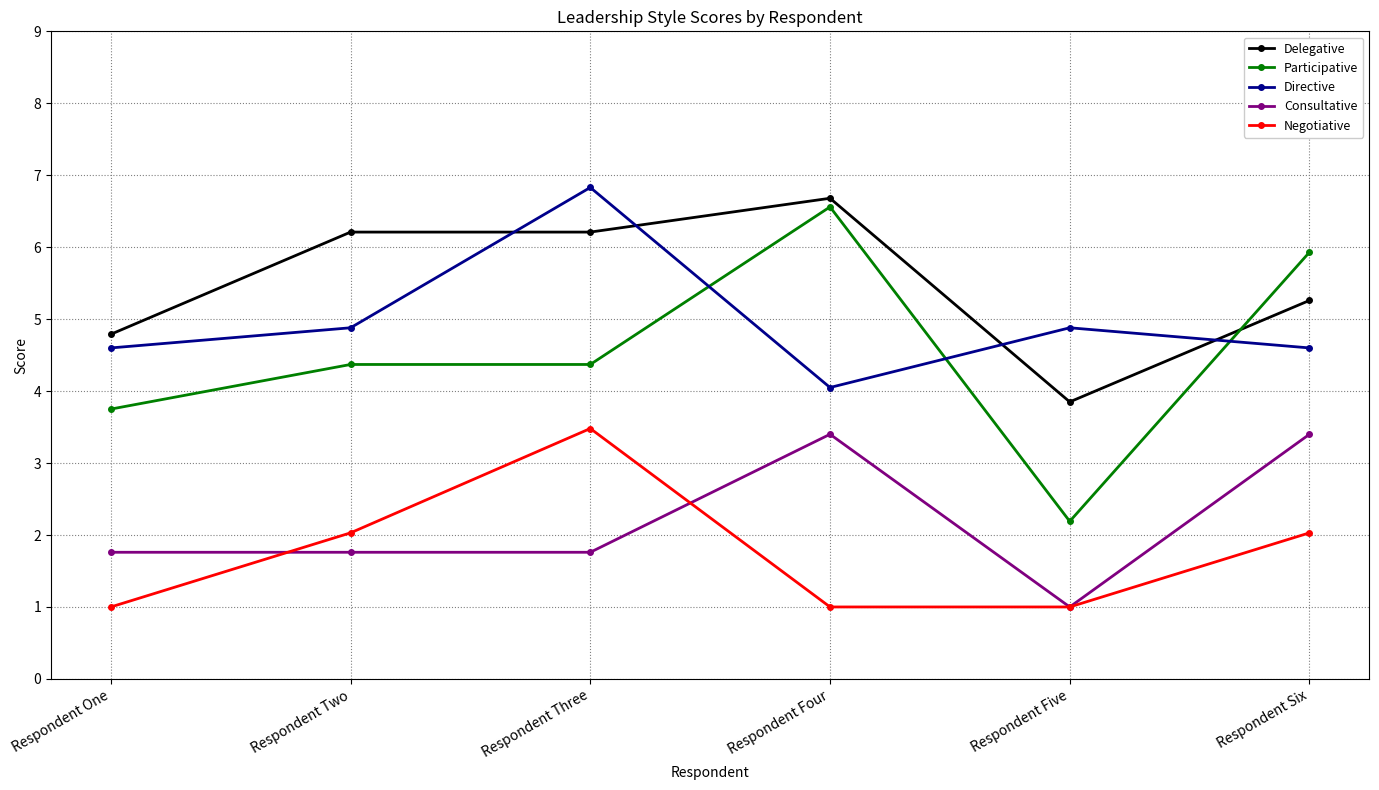

Which series has the largest range (max minus min)?

Participative